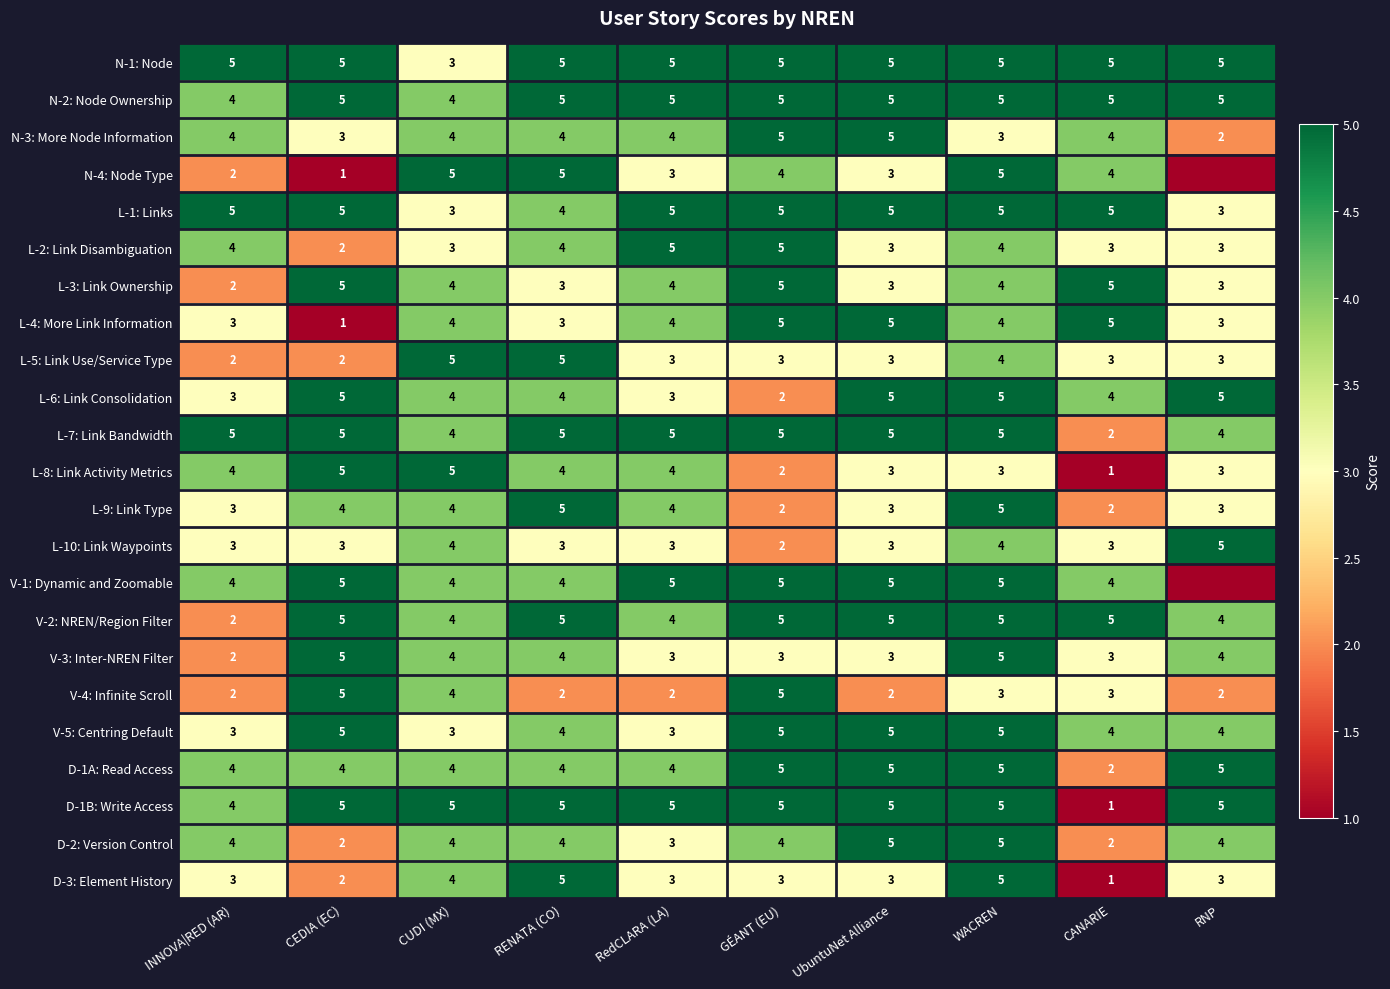

What is the difference between the highest and lowest values at INNOVA|RED (AR)?

3